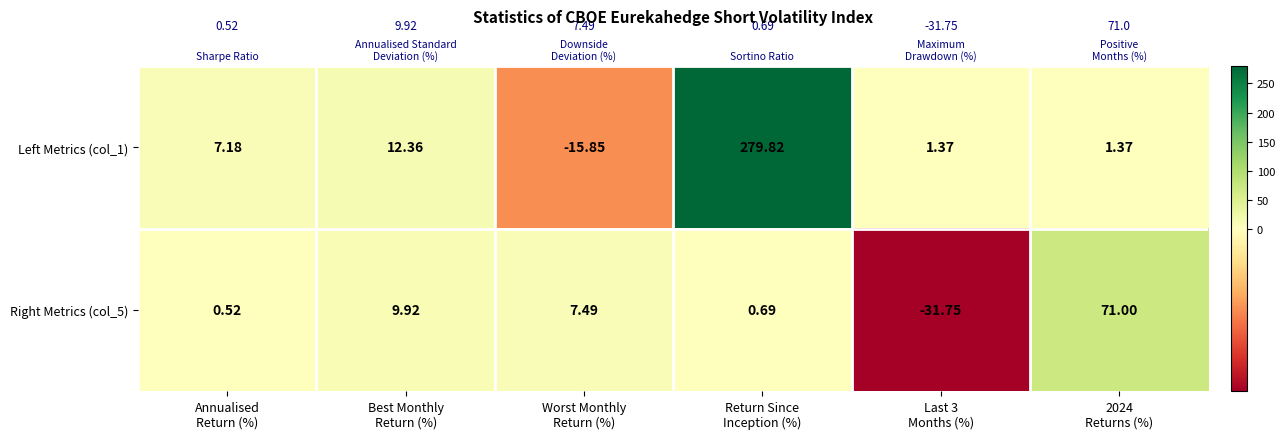

Between Return Since
Inception (%) and Last 3
Months (%), which series saw the biggest shift?

Left Metrics (col_1)